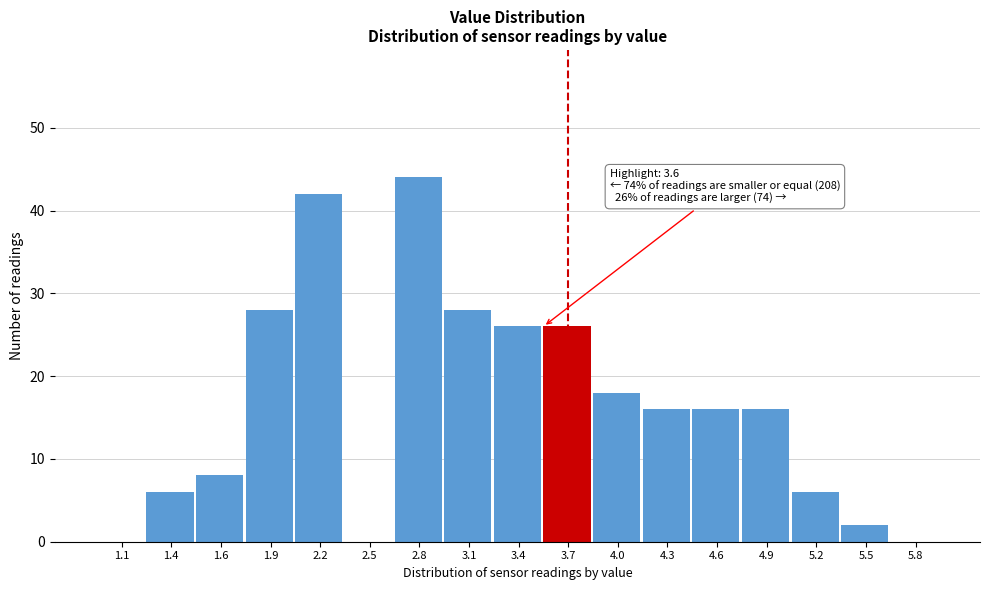

Over which range of the x-axis is the bar tallest?

2.7 to 3.0